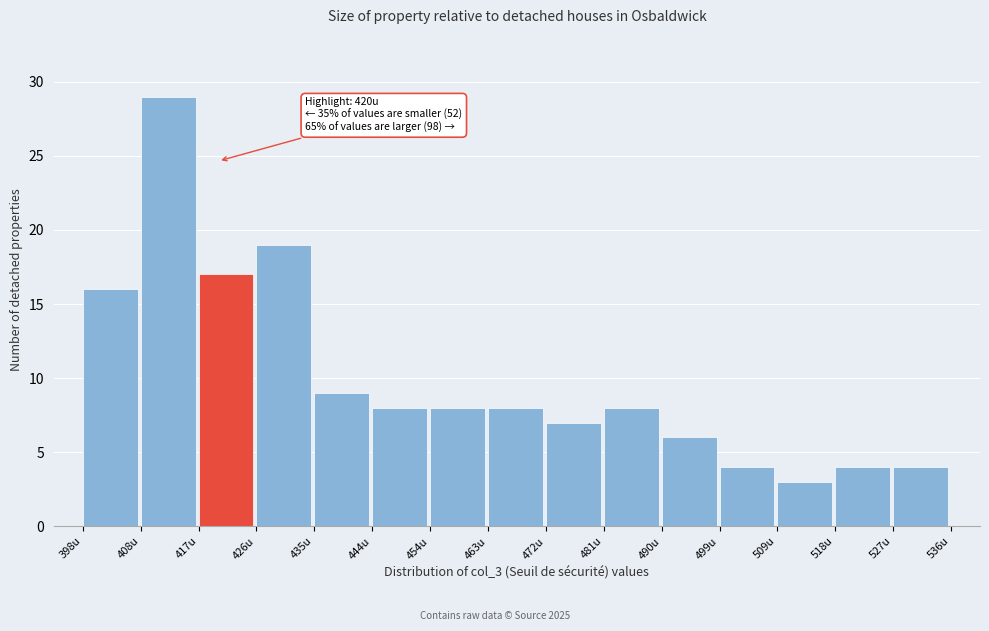

Which range on the x-axis has the tallest bar?

408 to 417